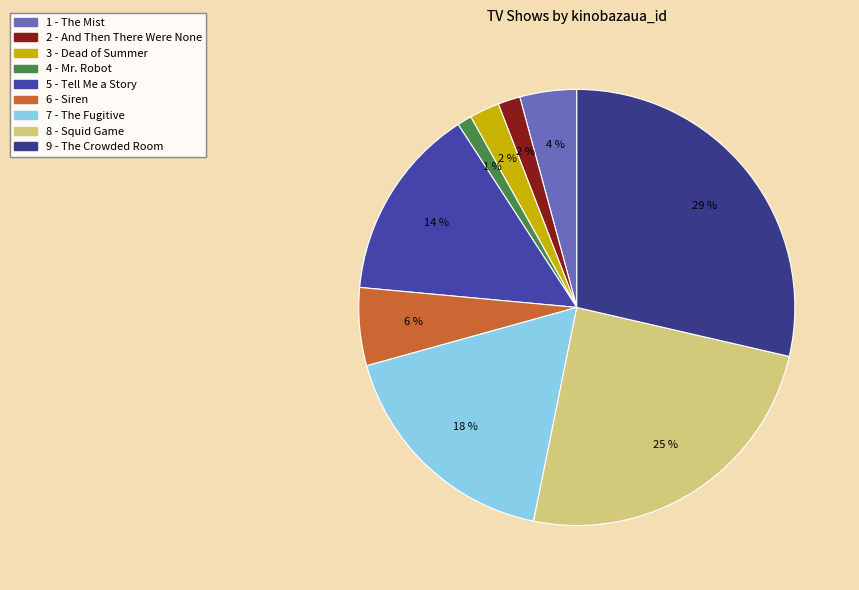

Which slice is the largest?

9 - The Crowded Room